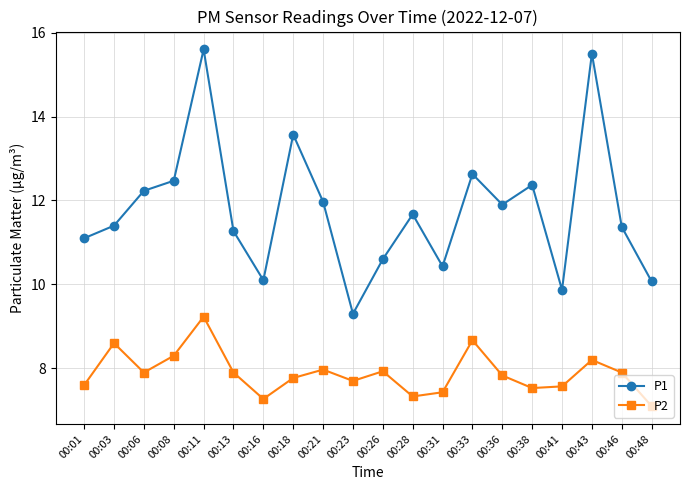

True or false: P2 has a value of 11.4 at 00:23.

False